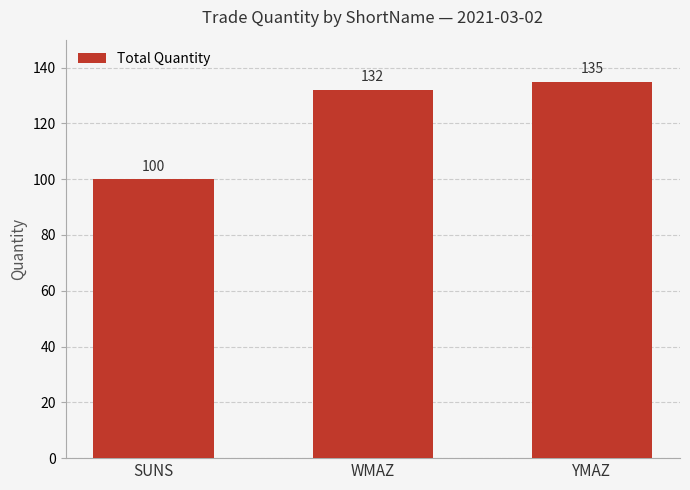

Between YMAZ and WMAZ, which is larger?

YMAZ